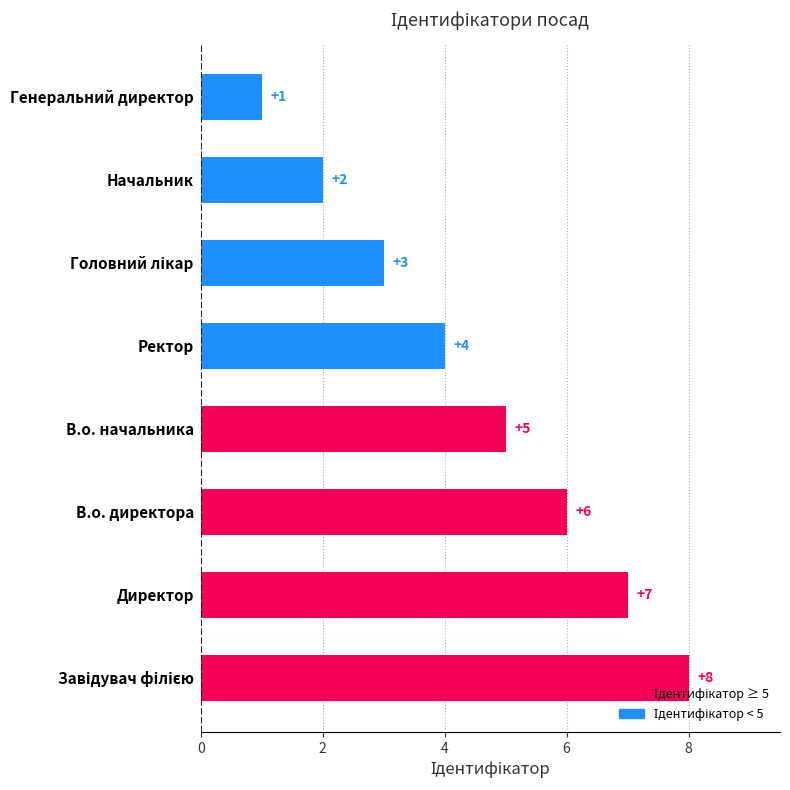

Are the bars grouped side by side (vs. stacked)?

No